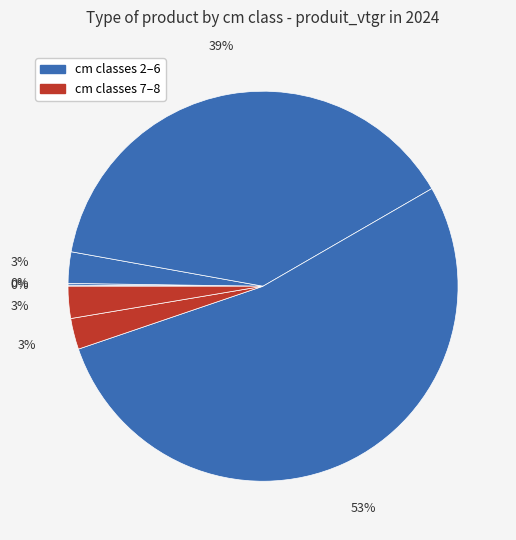

Is there any slice that represents more than half of the pie?

Yes